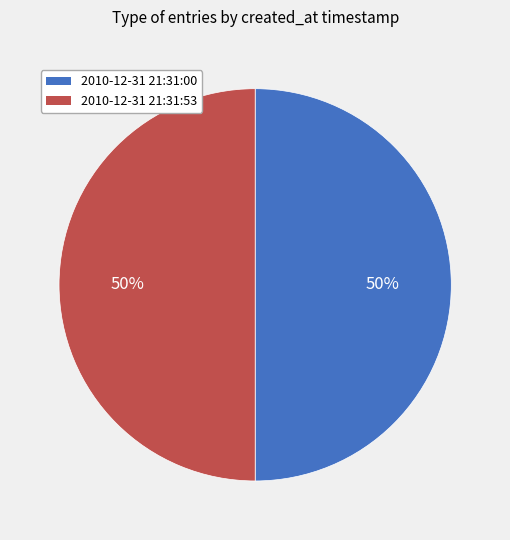

How many slices are in this pie chart?

2